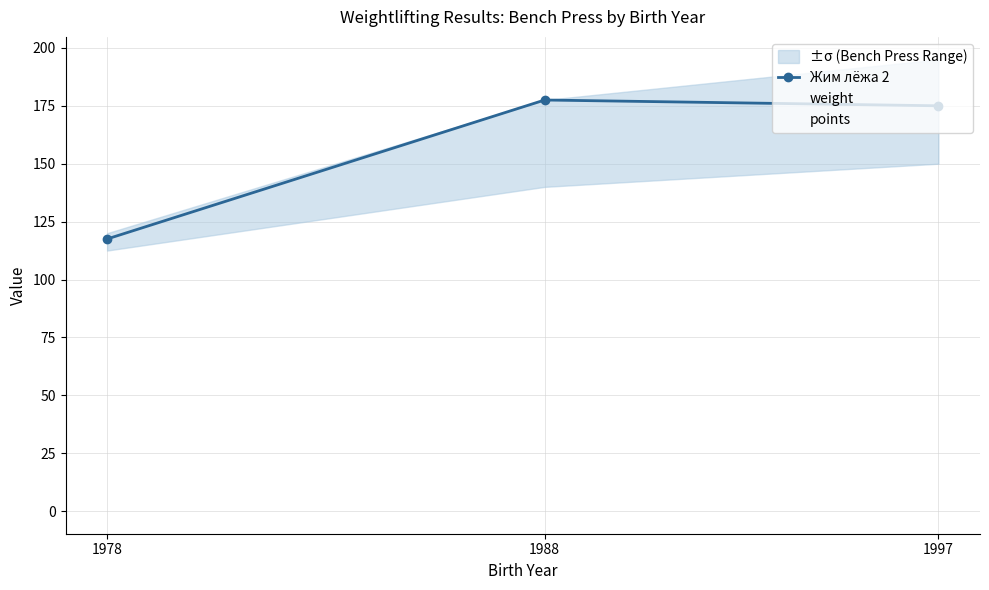

Which category has the lowest value in the Жим лёжа 2 series?

1978